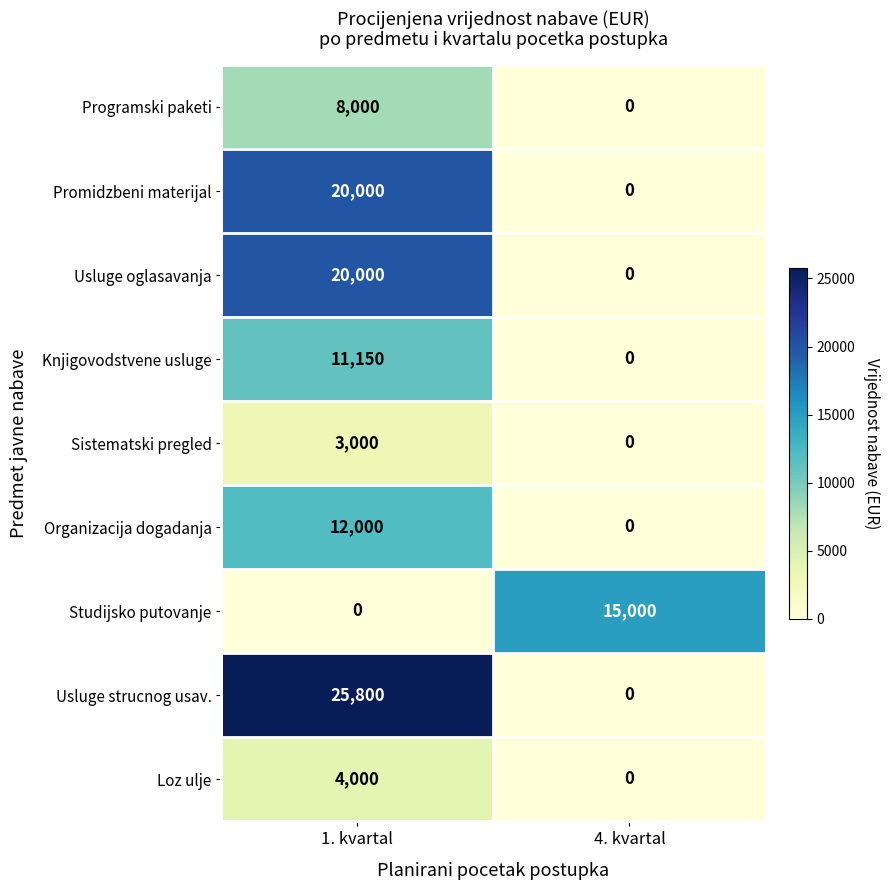

List the labels in order of Knjigovodstvene usluge value, largest first.

1. kvartal, 4. kvartal